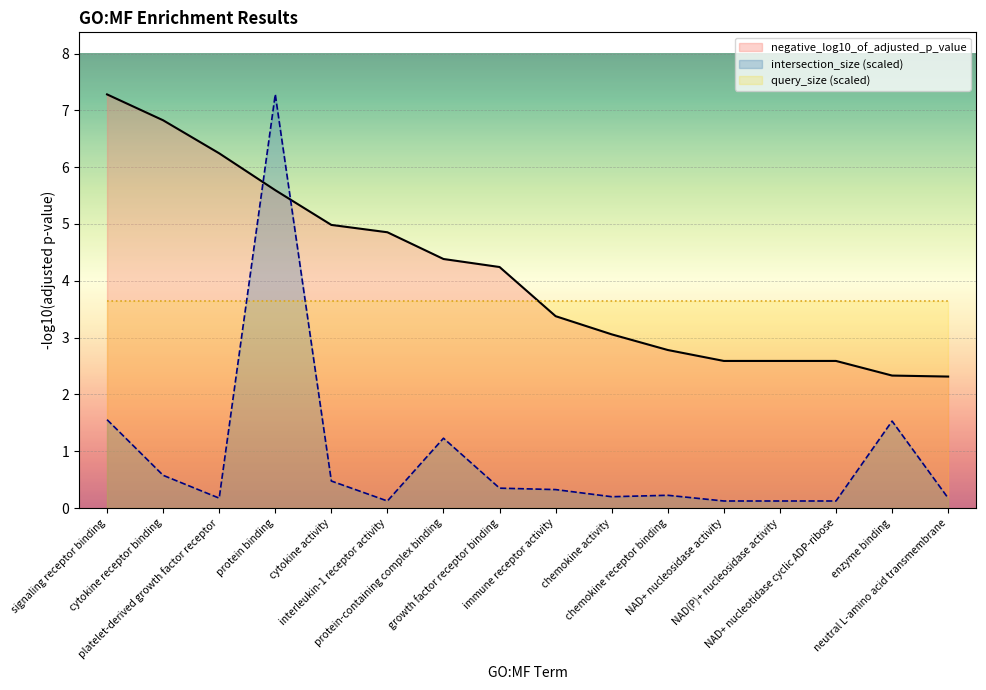

At how many categories does at least one series exceed 1?

16